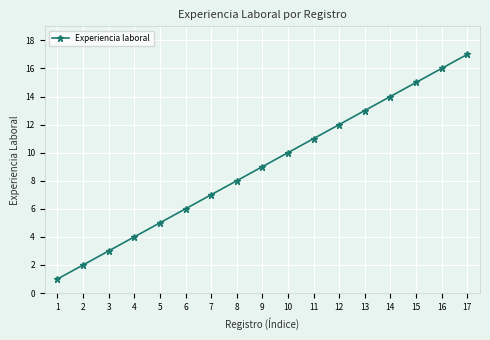

What is the value of the 1st point from the left?

1